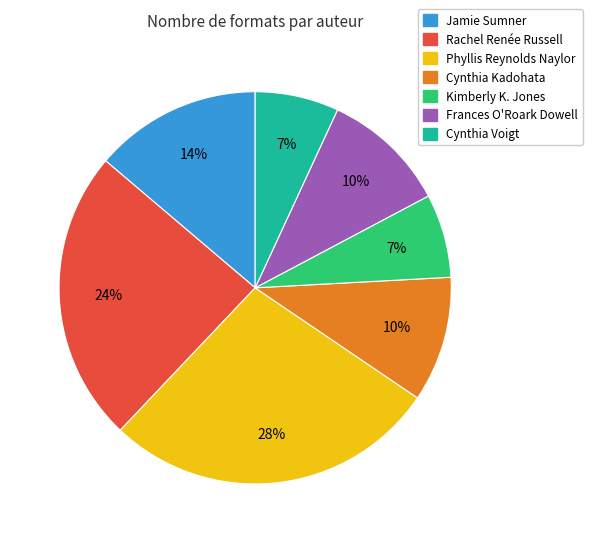

To the nearest percent, what is the difference between the largest and smallest slice percentages?

21%